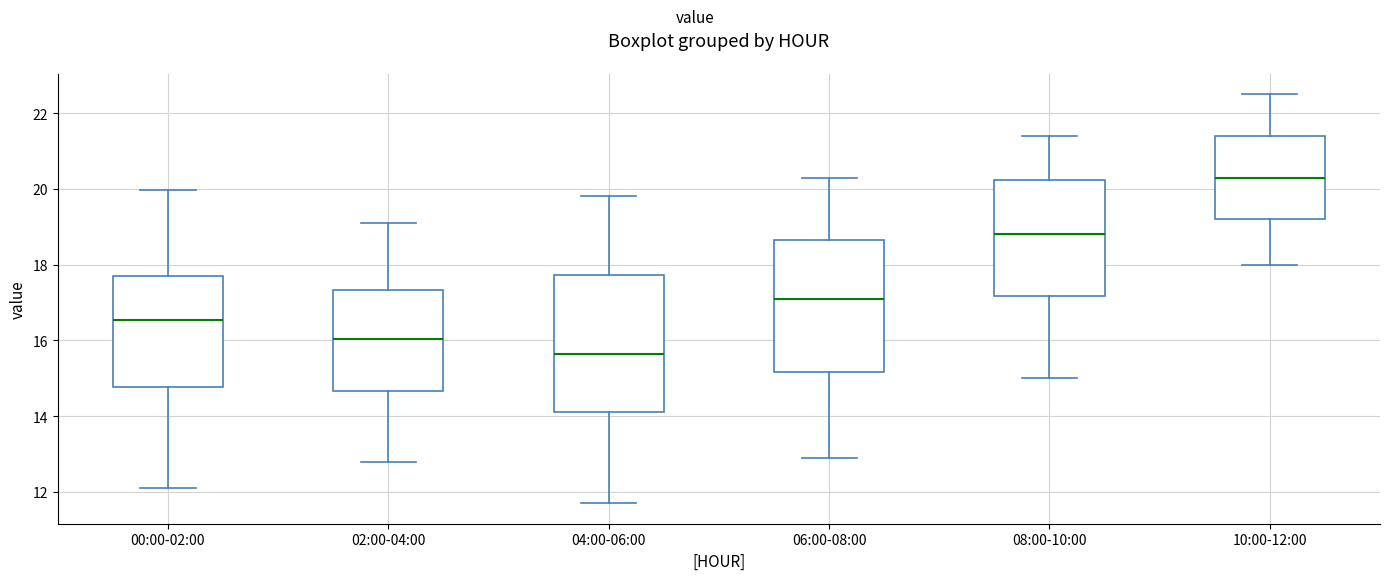

Which box has the highest median line?

10:00-12:00